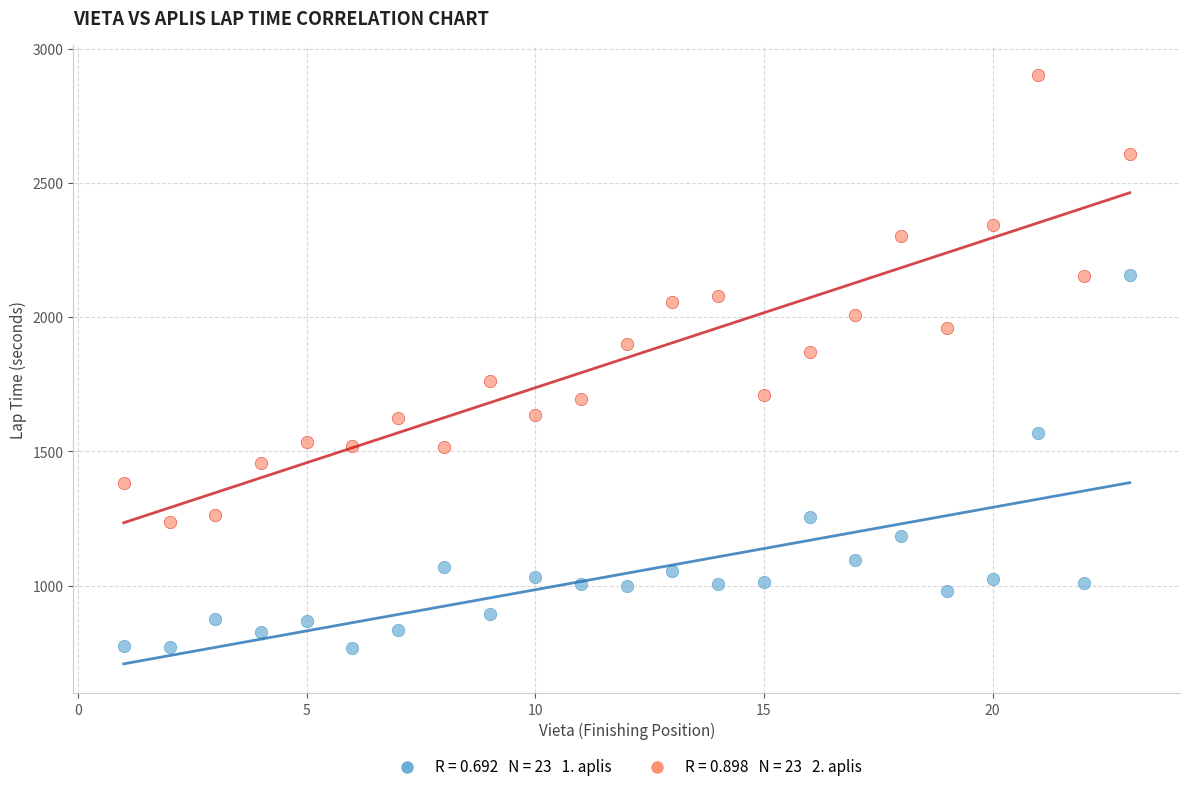

Across all data points, what is the range of X values (max minus min)?

22